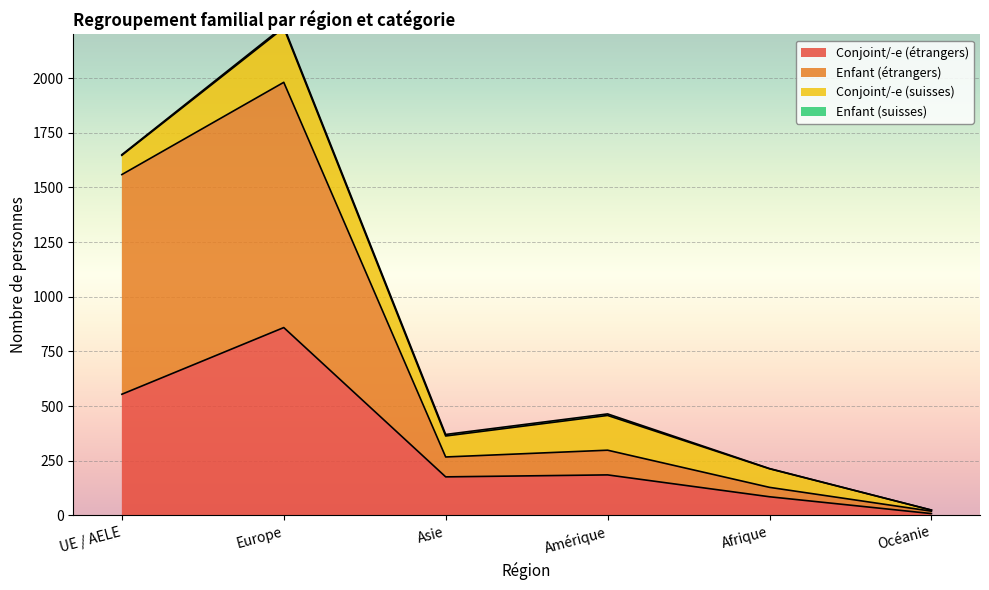

Which series has the largest range (max minus min)?

Enfant (étrangers)